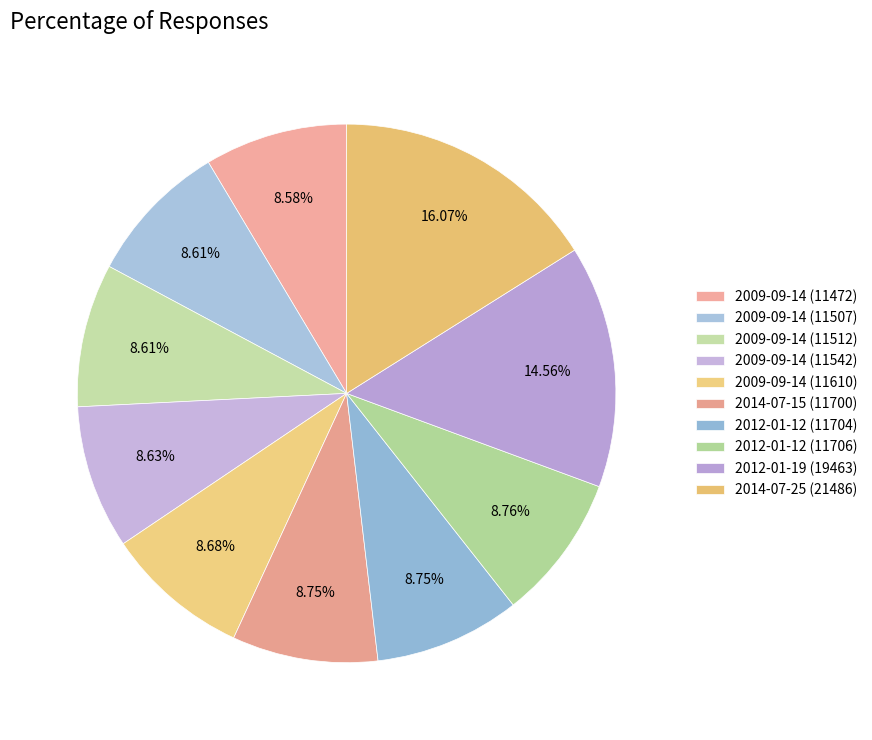

To the nearest percent, what percentage of the pie is 2014-07-25 (21486)?

16%